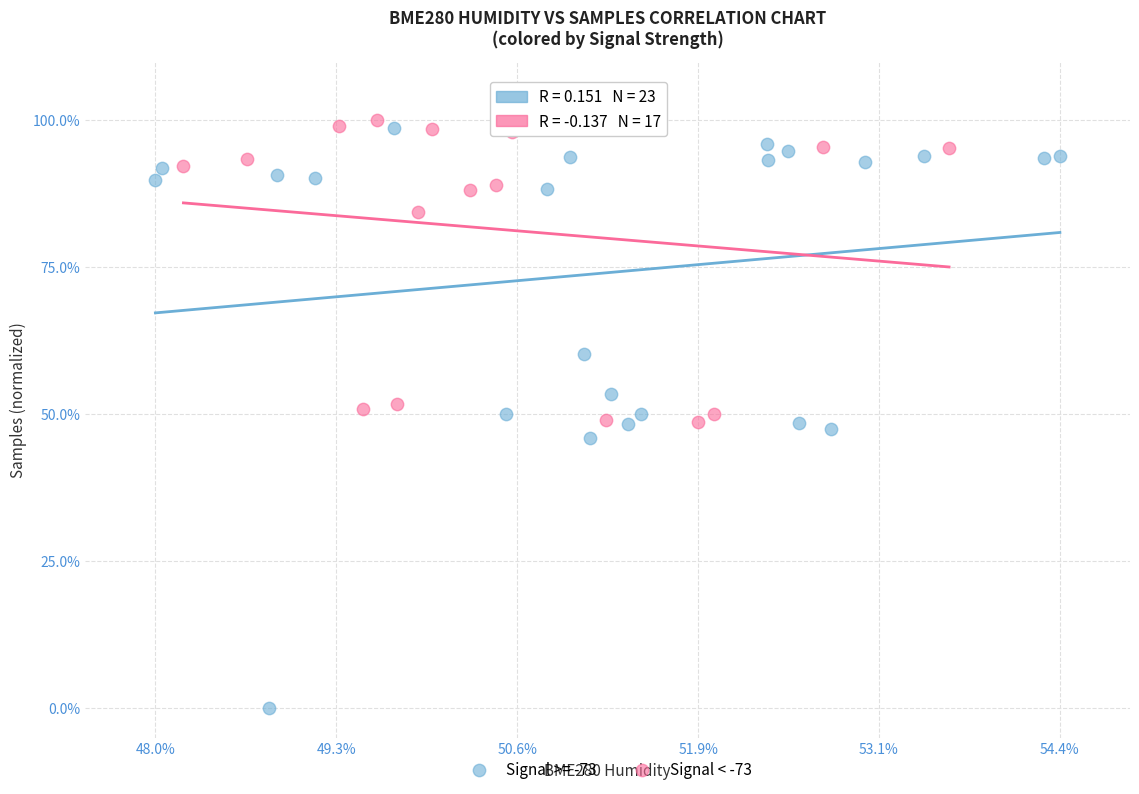

Which series reaches the minimum Y coordinate?

Signal >= -73